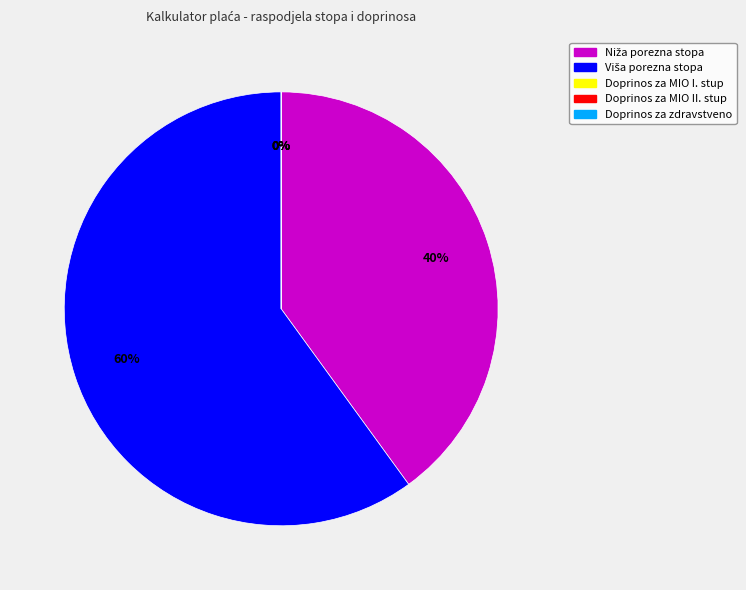

Is it true that Doprinos za MIO I. stup is 0% of the pie?

True